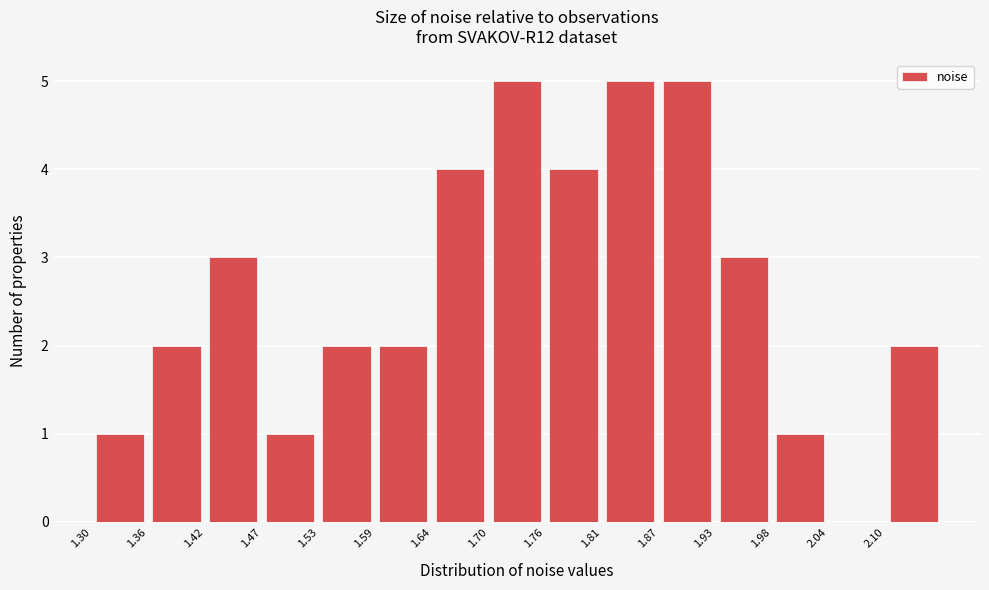

Reading left to right, list every bar in this chart as the range it spans on the x-axis followed by its height. Neither the bar edges nor the heights are printed on the chart, so give them approximately, as read against the axes.

1.30 to 1.36: 1
1.36 to 1.42: 2
1.42 to 1.47: 3
1.47 to 1.53: 1
1.53 to 1.59: 2
1.59 to 1.64: 2
1.64 to 1.70: 4
1.70 to 1.76: 5
1.76 to 1.81: 4
1.81 to 1.87: 5
1.87 to 1.93: 5
1.93 to 1.98: 3
1.98 to 2.04: 1
2.04 to 2.10: 0
2.10 to 2.15: 2